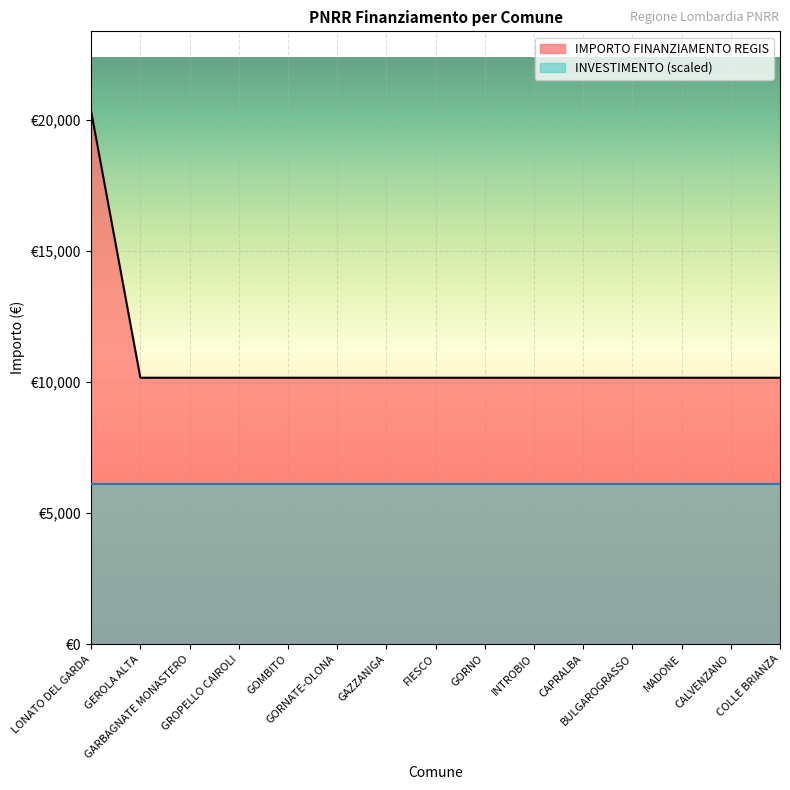

What is the label of the 8th point from the left?

FIESCO